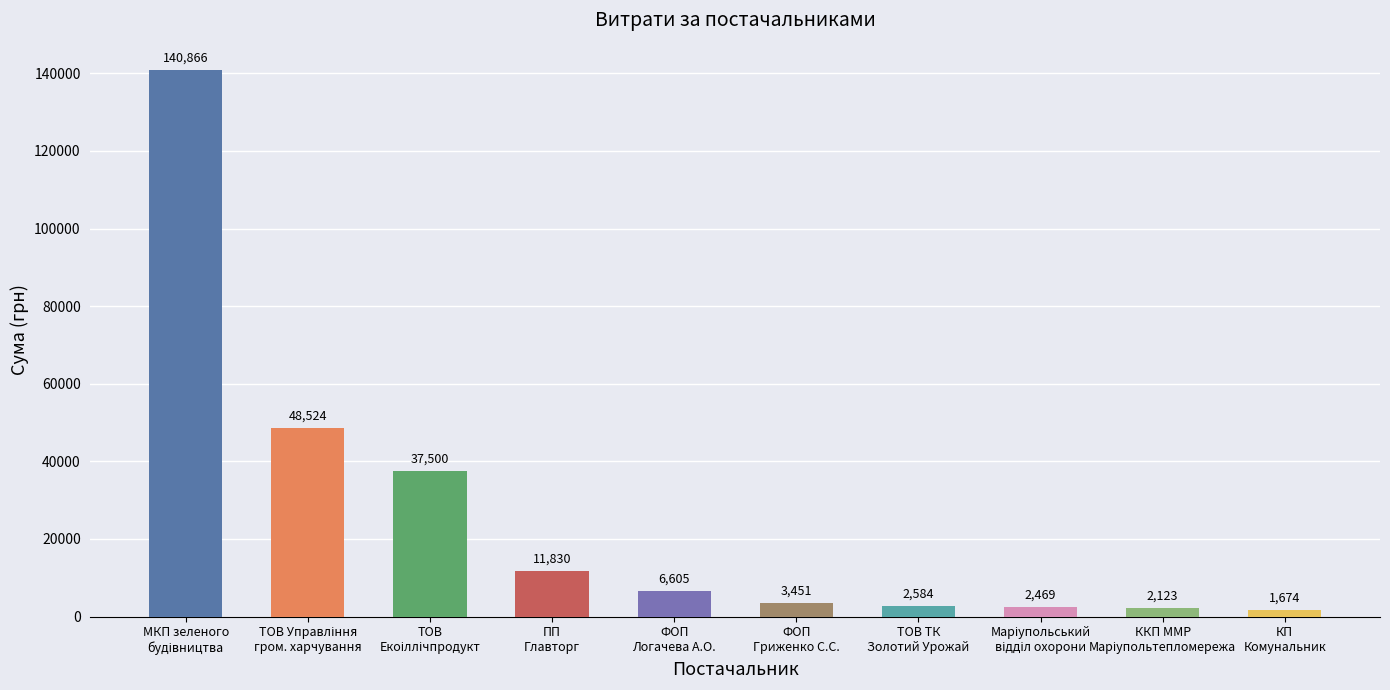

What is the greatest value displayed?

140866.3